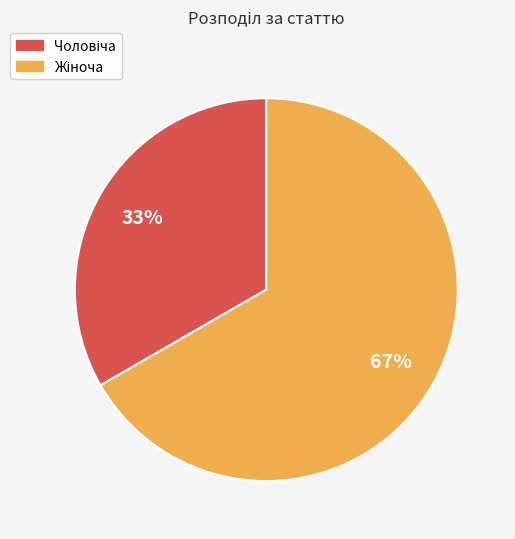

To the nearest percent, what is the average slice percentage?

50%